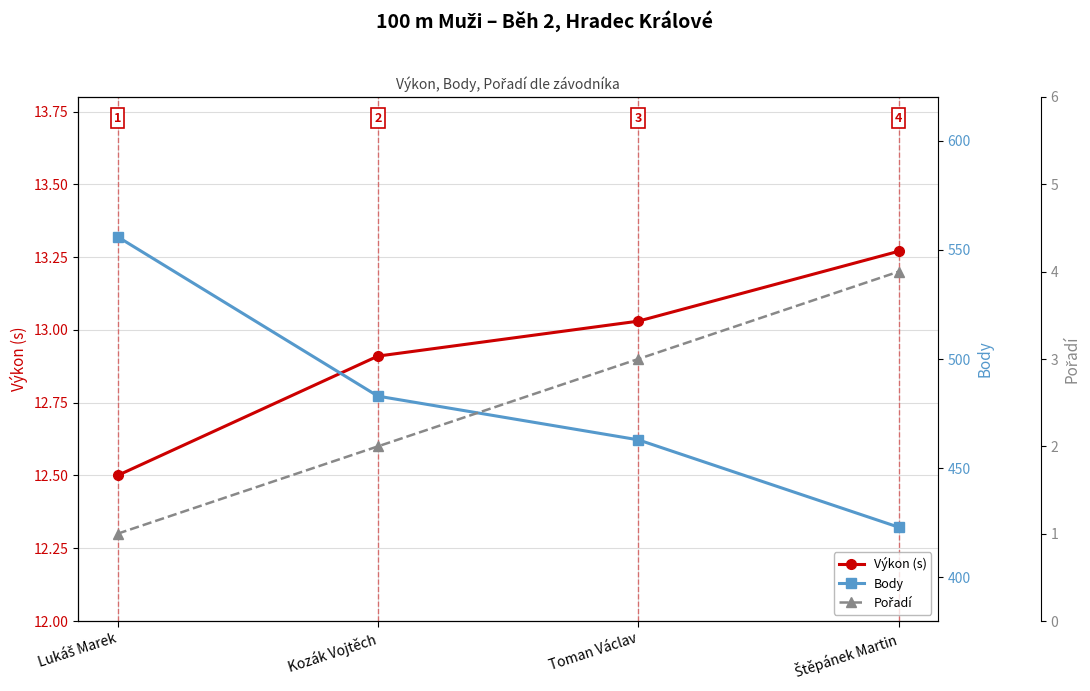

Reading left to right, transcribe all the data shown in this chart.

Výkon (s): 12.5	12.9	13.0	13.3
Body: 556.0	483.0	463.0	423.0
Pořadí: 1.0	2.0	3.0	4.0